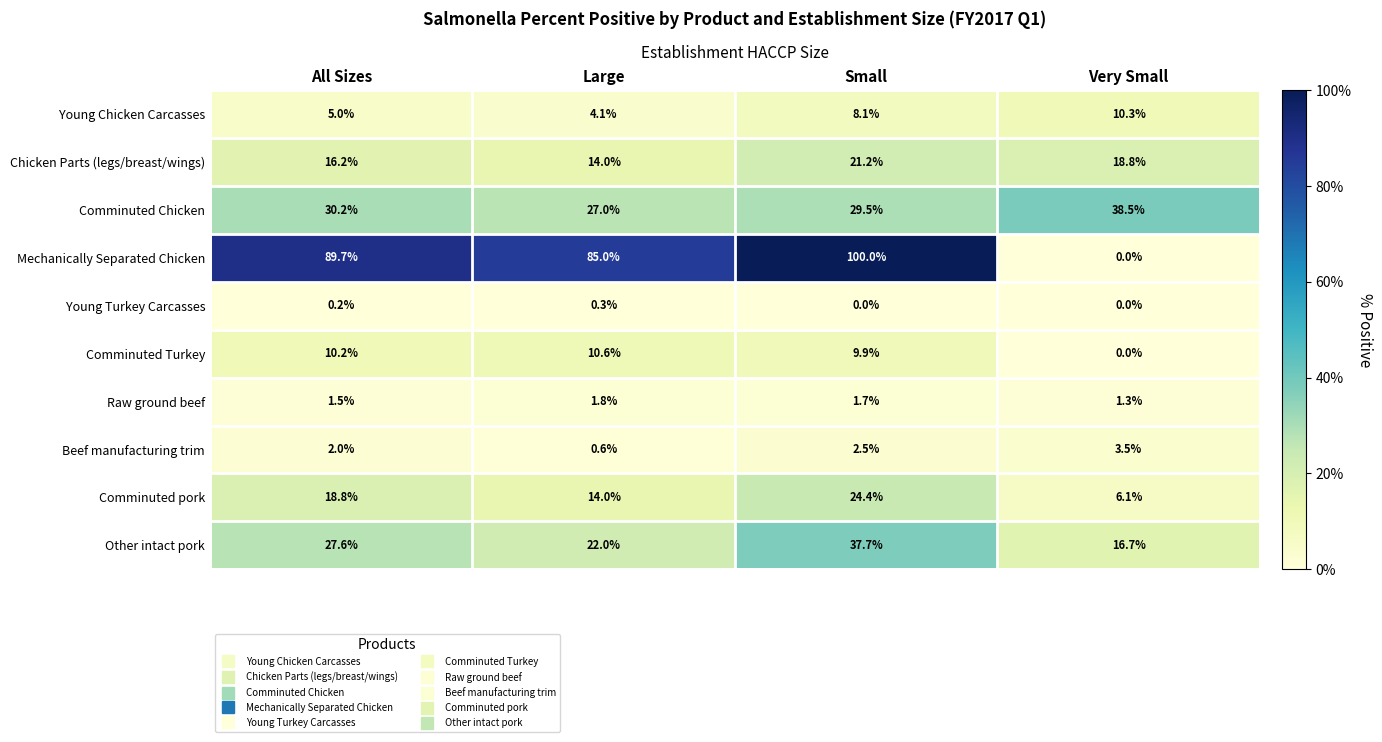

Which series has the largest range (max minus min)?

Mechanically Separated Chicken